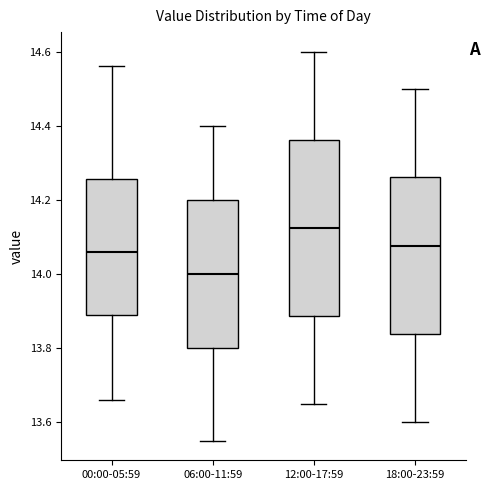

Reading left to right, transcribe this box plot: for each box, give where its median line is, the range the box spans, and where its two whiskers end, as read against the y-axis. The values are not printed on the chart, so give them approximately, as read against the axis.

00:00-05:59: median 14.06, box 13.90 to 14.26, whiskers 13.66 to 14.56
06:00-11:59: median 14.00, box 13.80 to 14.20, whiskers 13.56 to 14.40
12:00-17:59: median 14.12, box 13.88 to 14.36, whiskers 13.66 to 14.60
18:00-23:59: median 14.08, box 13.84 to 14.26, whiskers 13.60 to 14.50